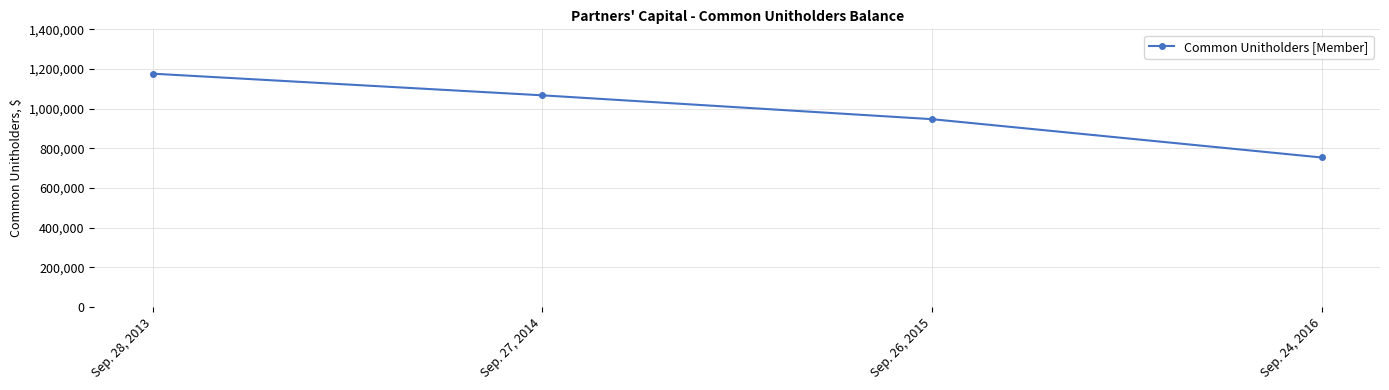

What is the difference between the second highest and second lowest values?

120155